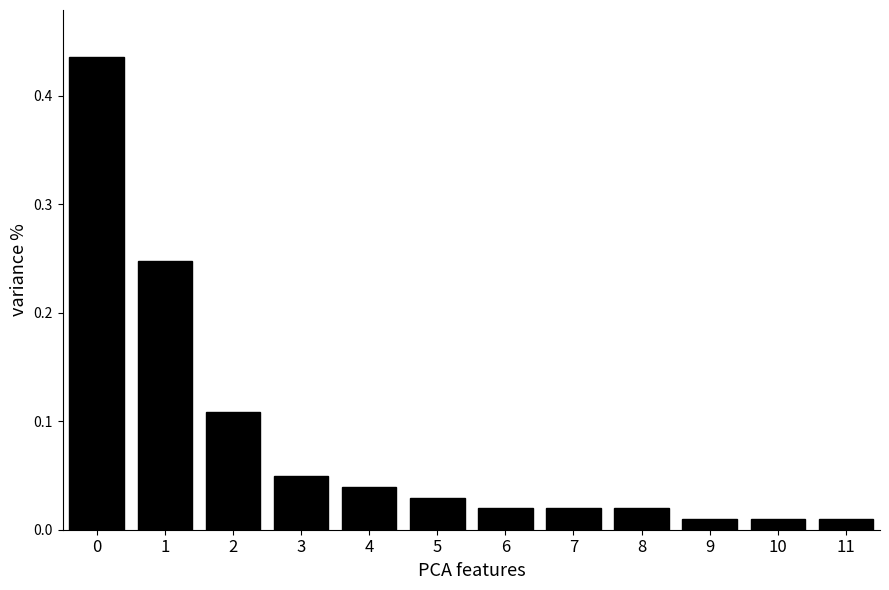

What is the sum of all values?

1.0